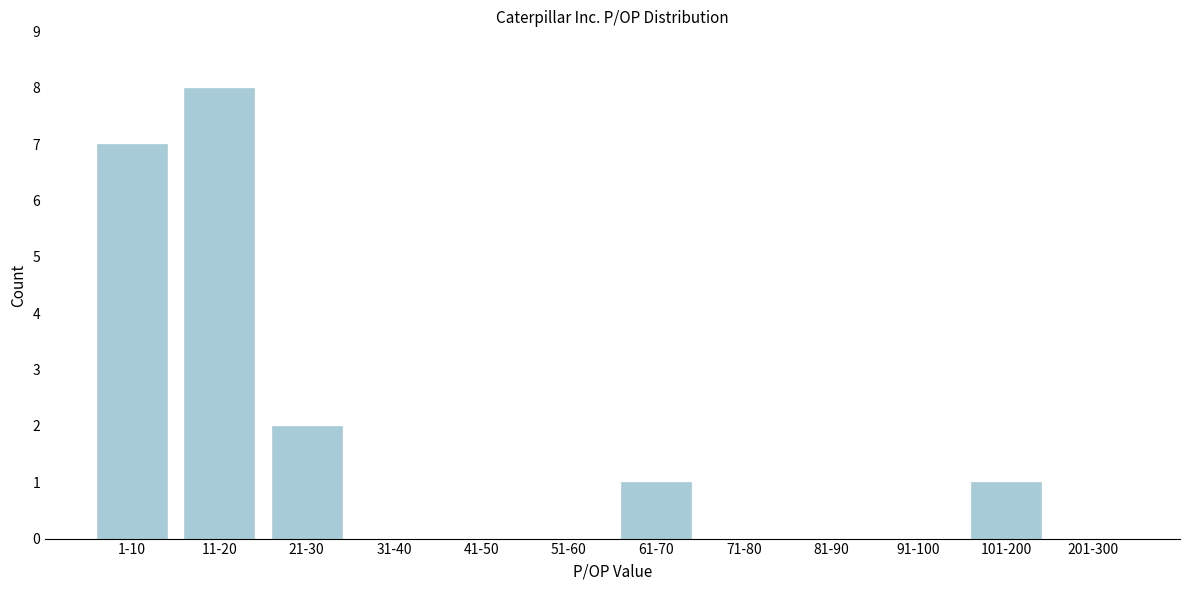

Reading left to right, what are all the values shown in this chart?

1-10=7	11-20=8	21-30=2	31-40=0	41-50=0	51-60=0	61-70=1	71-80=0	81-90=0	91-100=0	101-200=1	201-300=0